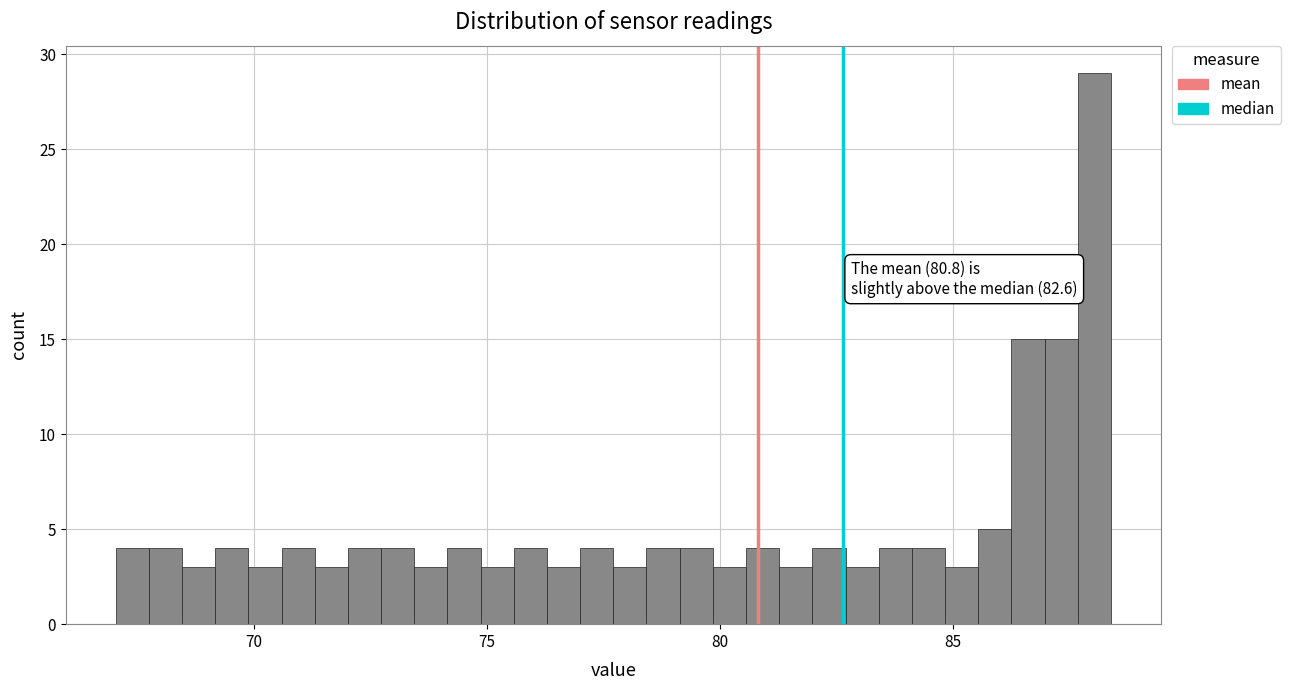

Read against the x-axis, roughly where is the centre of the tallest bar?

88.0